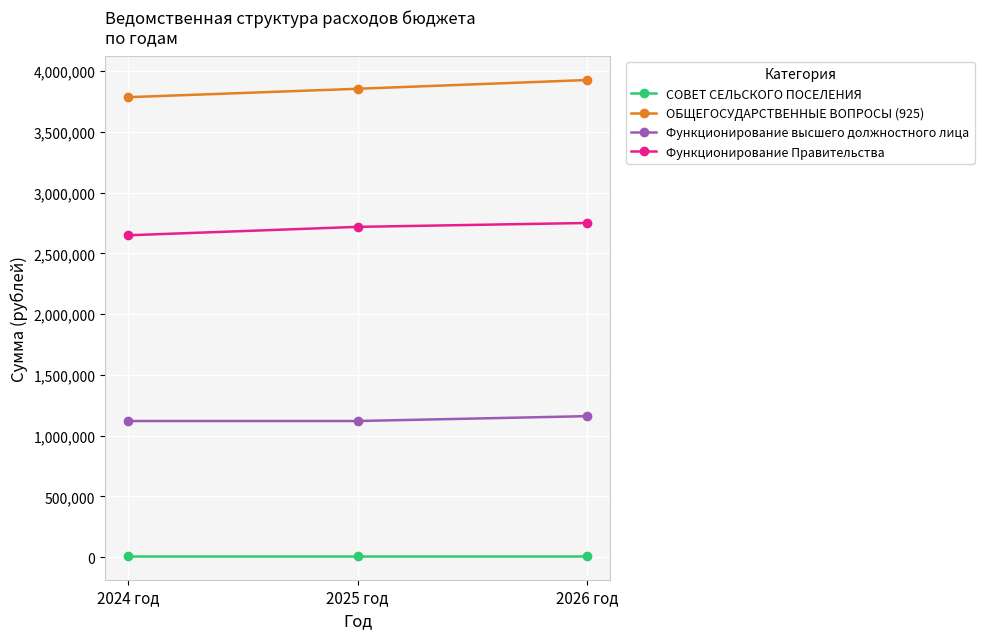

Rank the series by their average value, from highest to lowest.

ОБЩЕГОСУДАРСТВЕННЫЕ ВОПРОСЫ (925), Функционирование Правительства, Функционирование высшего должностного лица, СОВЕТ СЕЛЬСКОГО ПОСЕЛЕНИЯ